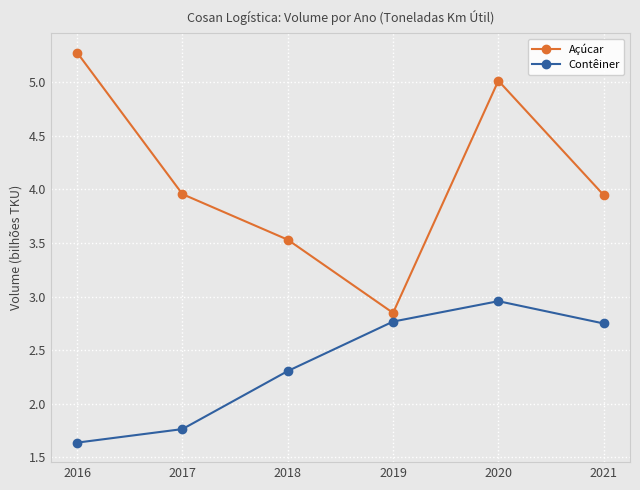

The Açúcar series shows 5.0 at 2020. True or false?

True